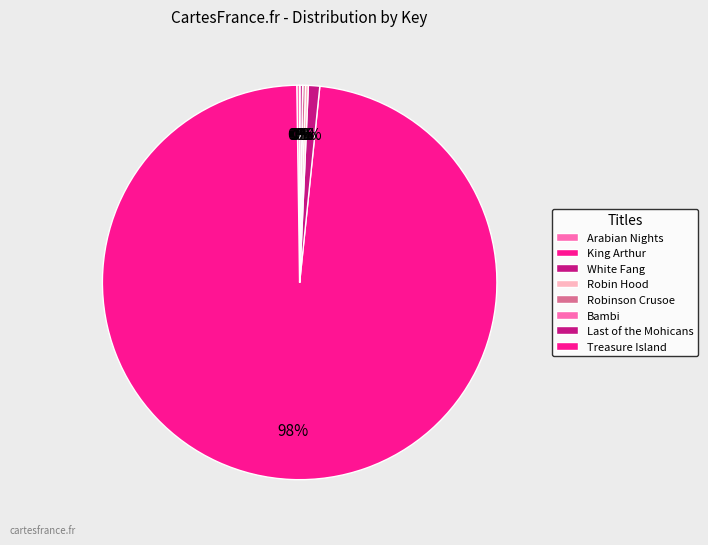

Which category accounts for the majority?

King Arthur